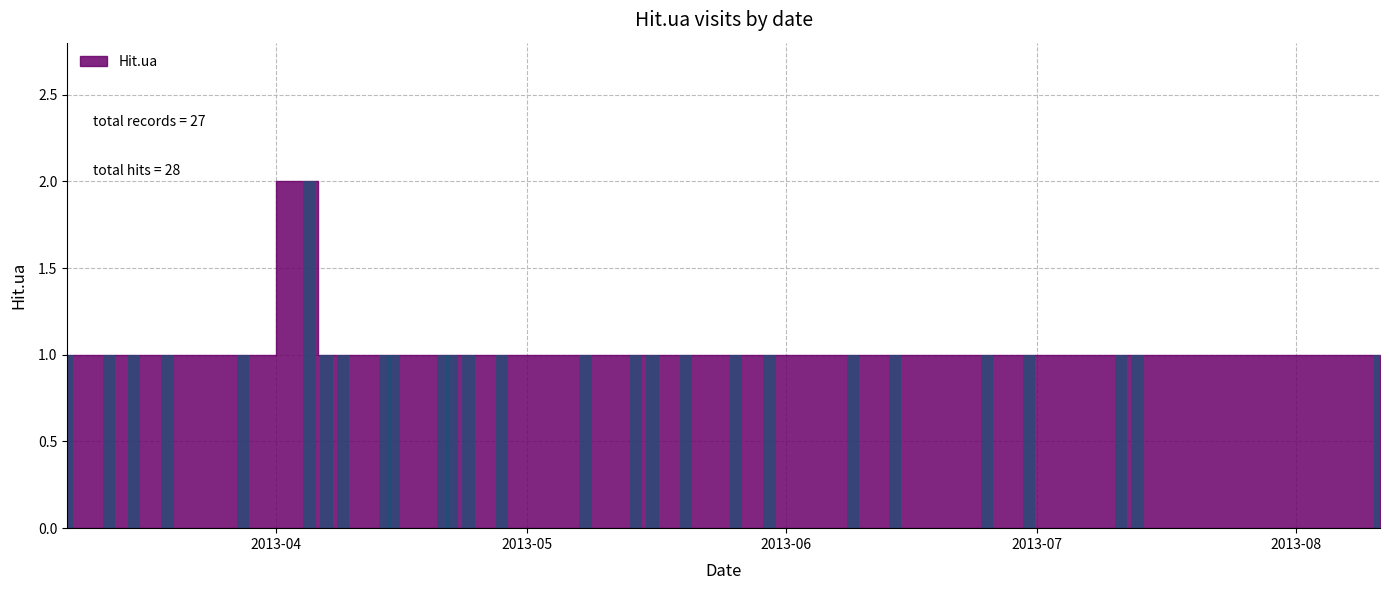

What is the sum of all values?

28